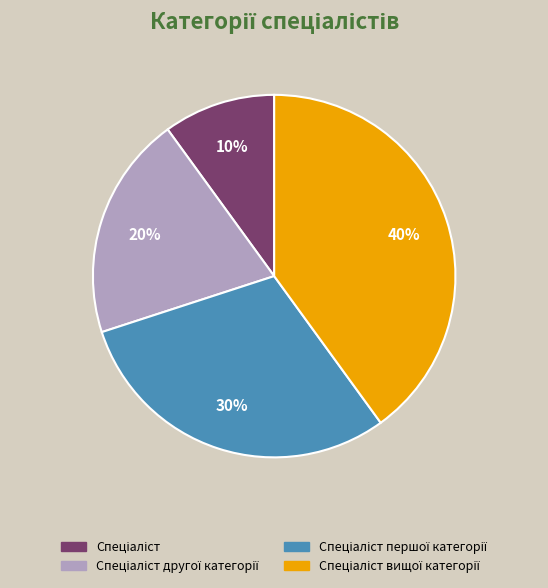

How many slices are in this pie chart?

4